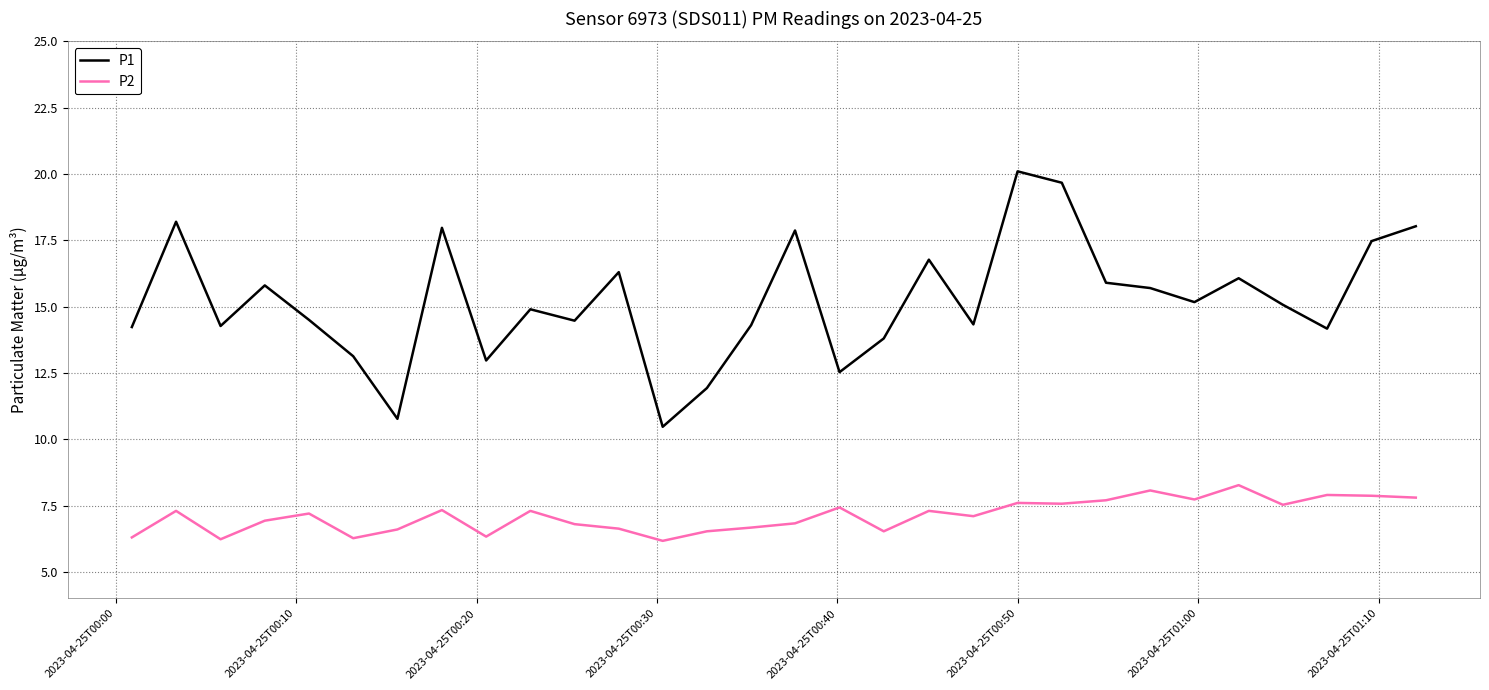

Rank the series by their average value, from lowest to highest.

P2, P1